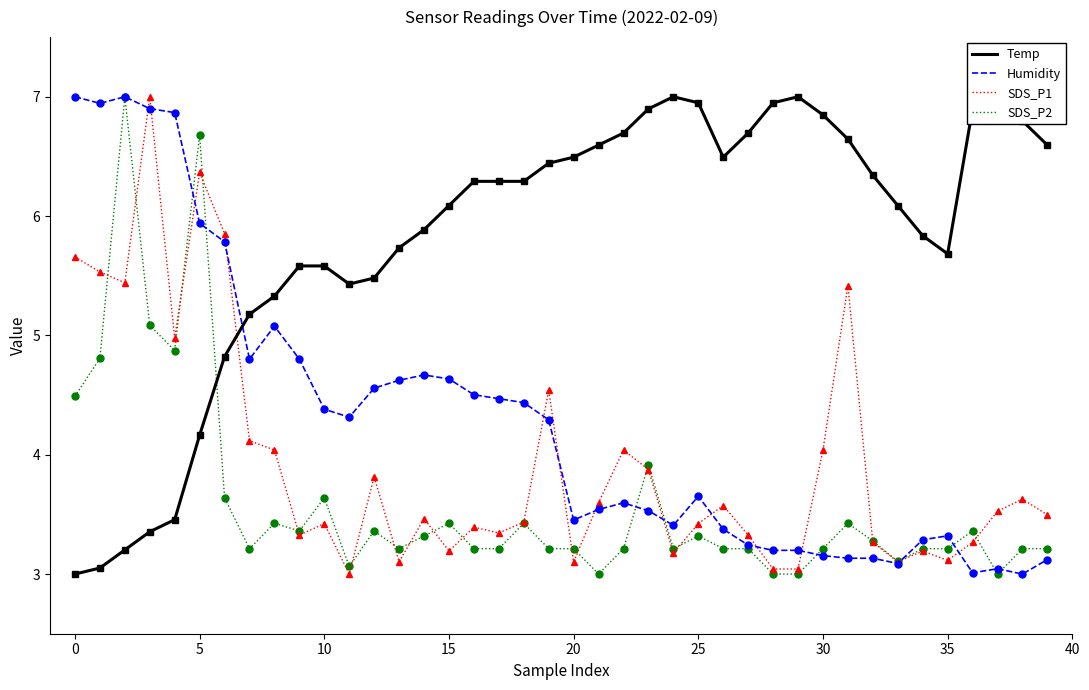

What is the maximum value shown in the chart?

7.0